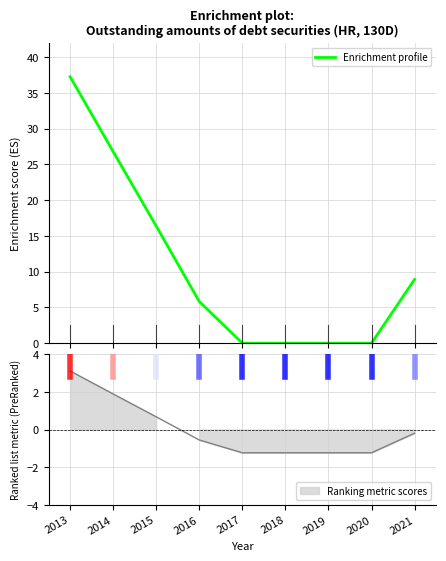

True or false: the data shows 0.0 at 2018.

True